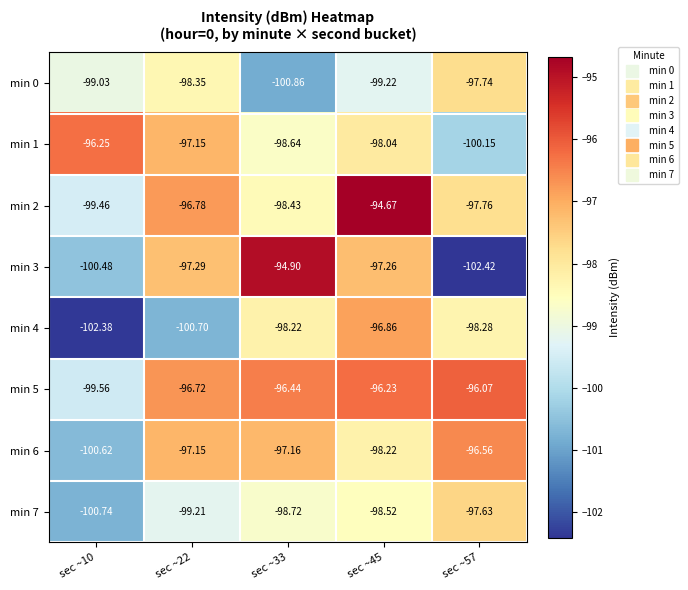

List the series in order of their peak value, lowest first.

min 0, min 7, min 4, min 6, min 1, min 5, min 3, min 2